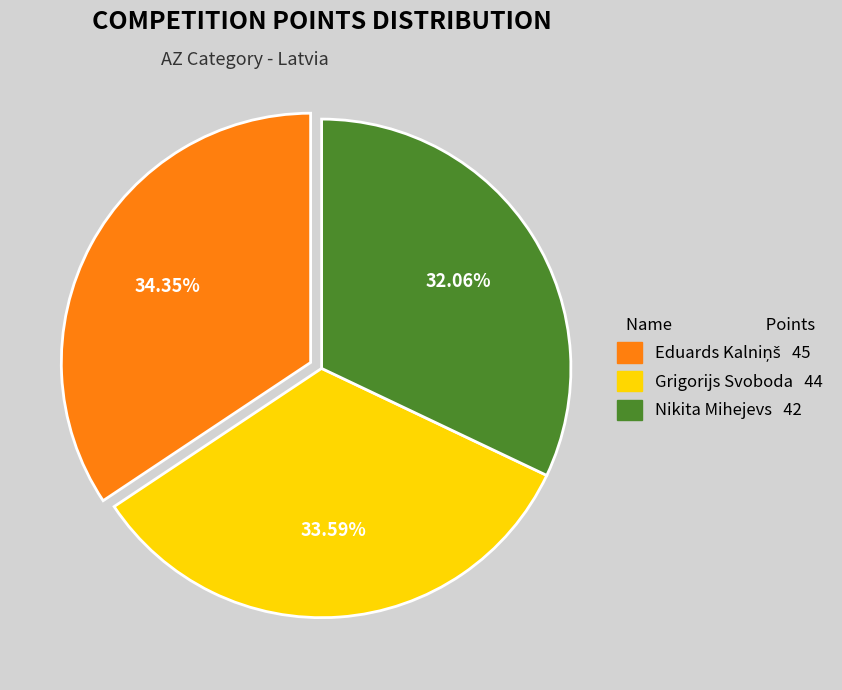

Which slice is the smallest?

Nikita Mihejevs